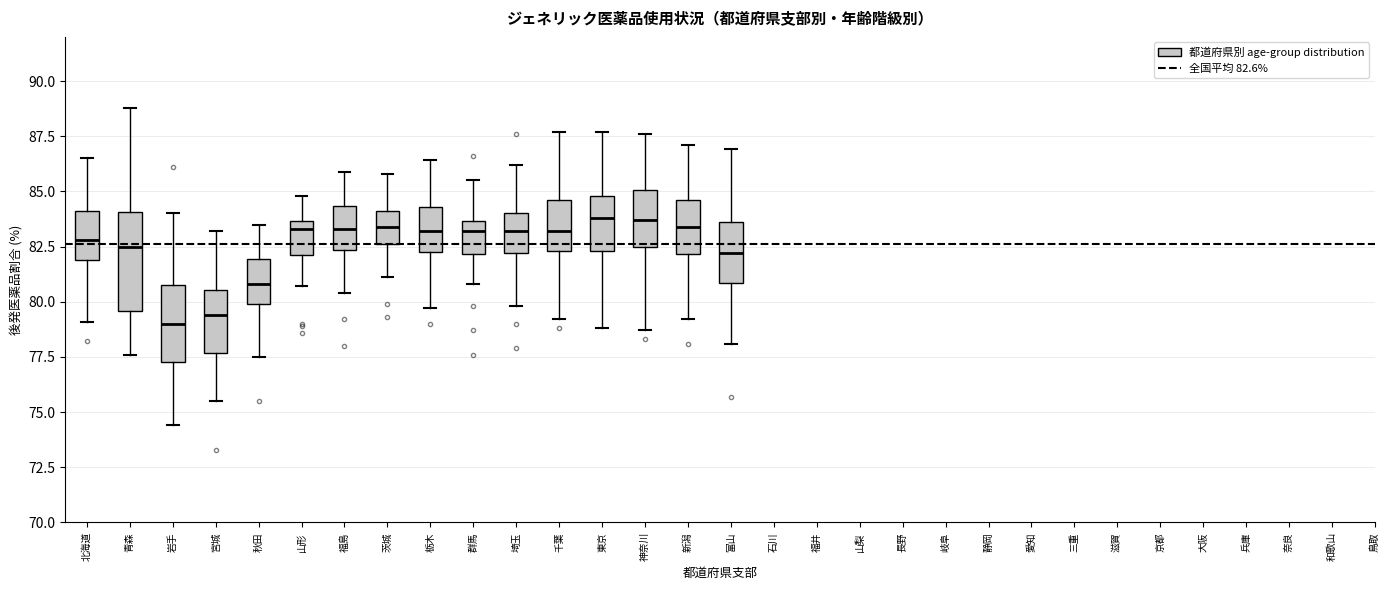

Reading left to right, transcribe this box plot: for each box, give where its median line is, the range the box spans, and where its two whiskers end, as read against the y-axis. The values are not printed on the chart, so give them approximately, as read against the axis.

北海道: median 83.0, box 82.0 to 84.0, whiskers 79.0 to 86.5
青森: median 82.5, box 79.5 to 84.0, whiskers 77.5 to 89.0
岩手: median 79.0, box 77.5 to 81.0, whiskers 74.5 to 84.0
宮城: median 79.5, box 77.5 to 80.5, whiskers 75.5 to 83.0
秋田: median 81.0, box 80.0 to 82.0, whiskers 77.5 to 83.5
山形: median 83.5 (just below the box's upper edge), box 82.0 to 83.5, whiskers 80.5 to 85.0
福島: median 83.5, box 82.5 to 84.5, whiskers 80.5 to 86.0
茨城: median 83.5, box 82.5 to 84.0, whiskers 81.0 to 86.0
栃木: median 83.0, box 82.5 to 84.5, whiskers 79.5 to 86.5
群馬: median 83.0, box 82.0 to 83.5, whiskers 81.0 to 85.5
埼玉: median 83.0, box 82.0 to 84.0, whiskers 80.0 to 86.0
千葉: median 83.0, box 82.5 to 84.5, whiskers 79.0 to 87.5
東京: median 84.0, box 82.5 to 85.0, whiskers 79.0 to 87.5
神奈川: median 83.5, box 82.5 to 85.0, whiskers 78.5 to 87.5
新潟: median 83.5, box 82.0 to 84.5, whiskers 79.0 to 87.0
富山: median 82.0, box 81.0 to 83.5, whiskers 78.0 to 87.0